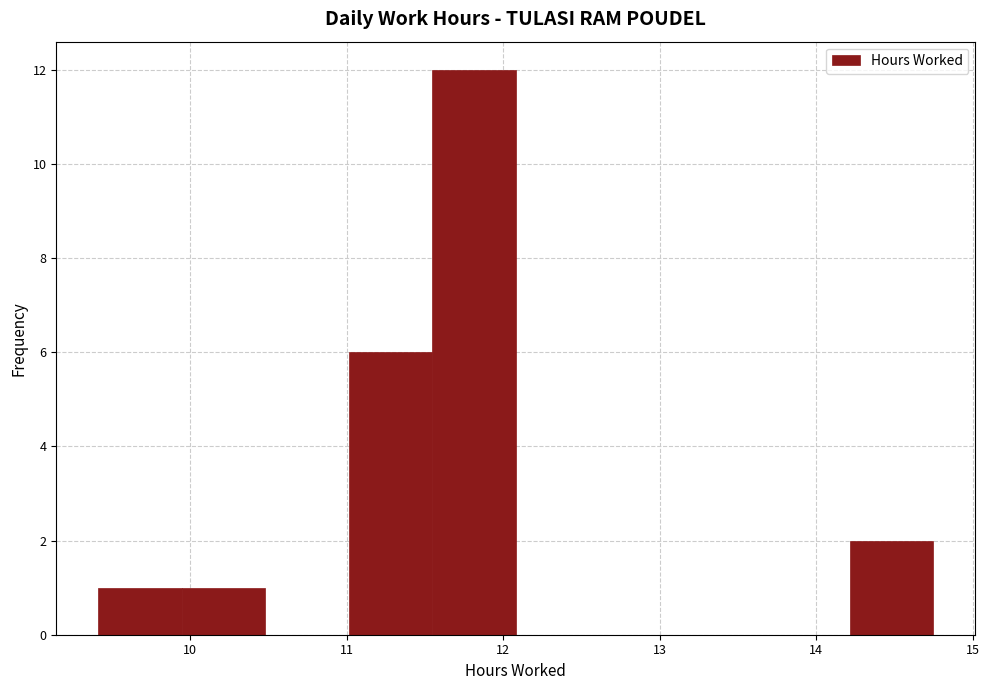

Over which range of the x-axis is the bar tallest?

11.5 to 12.1